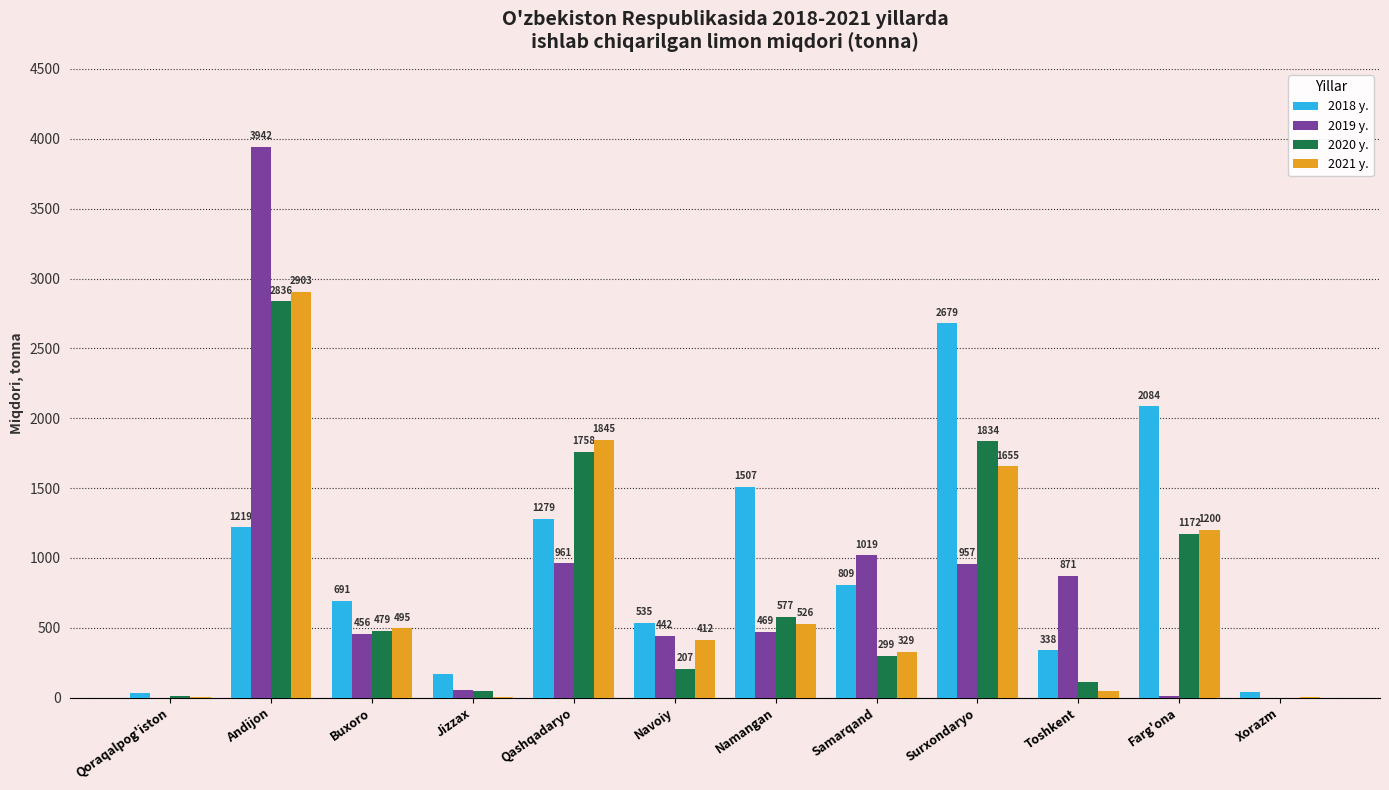

How many positive values does the 2019 y. series have?

10